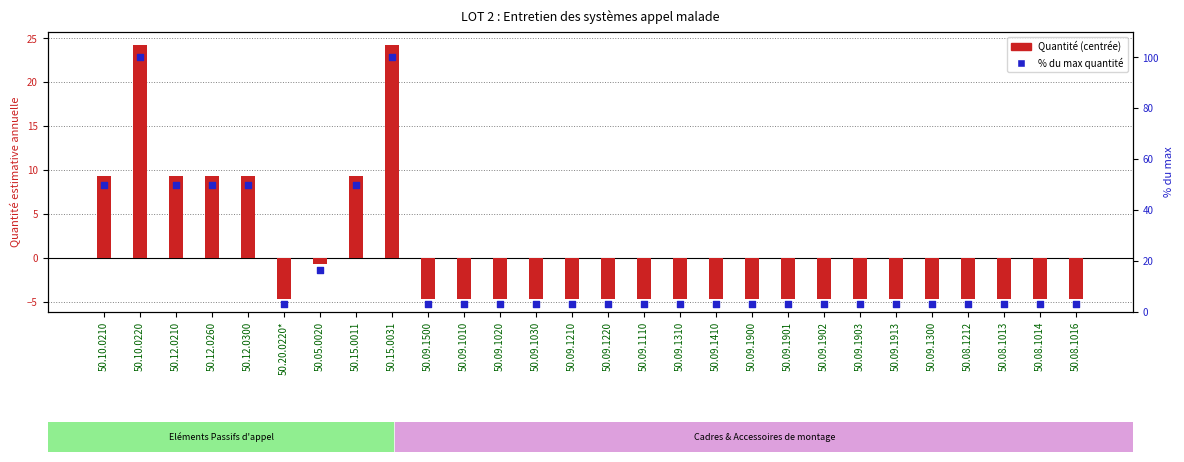

At which category is the sum across all series the highest?

50.10.0220